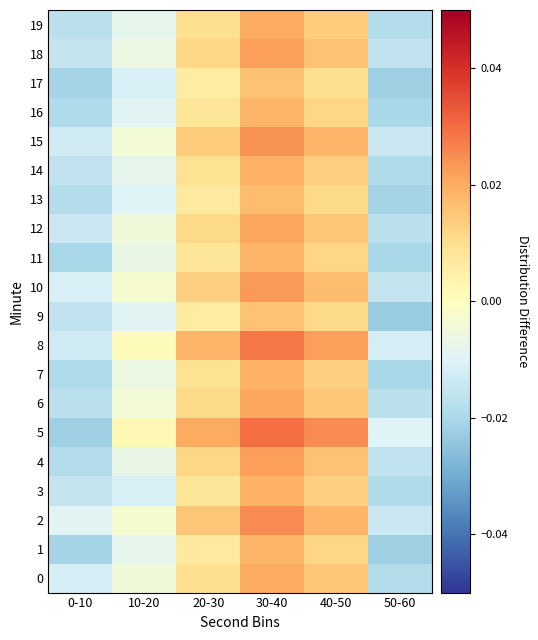

Which has a higher value, 20-30 or 30-40?

30-40